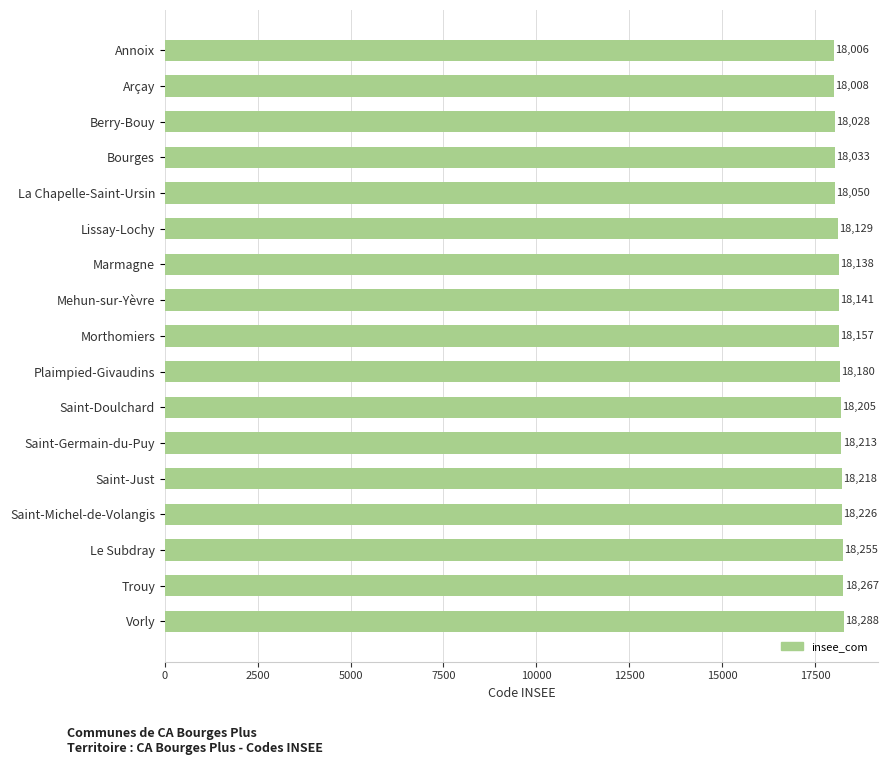

What is the approximate value at Saint-Michel-de-Volangis, to the nearest 50?

18250